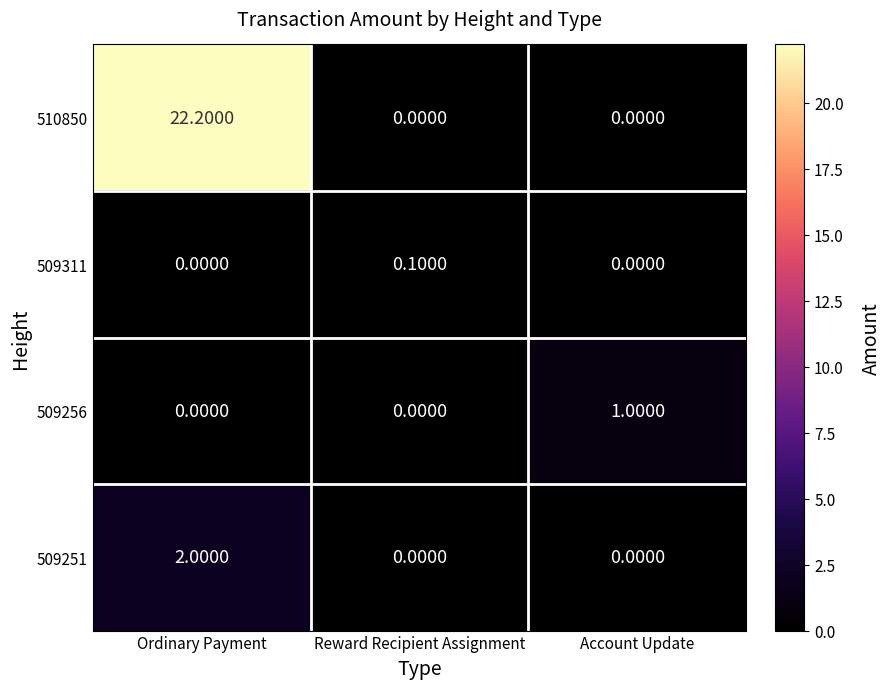

At which category does the chart reach its peak across all series?

Ordinary Payment